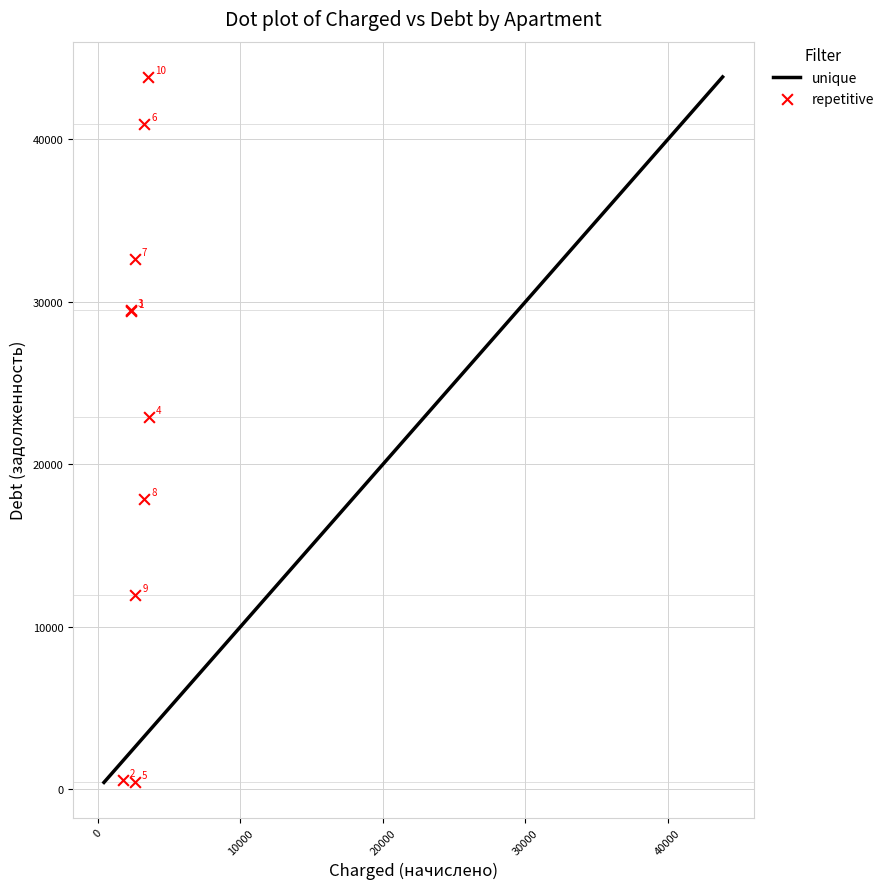

What Y value in the scatter plot is closest to 22131?

22929.3